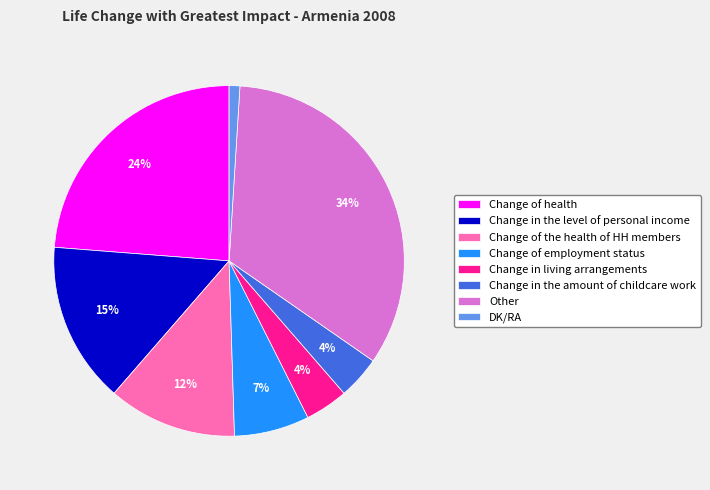

Which slice is the smallest?

DK/RA